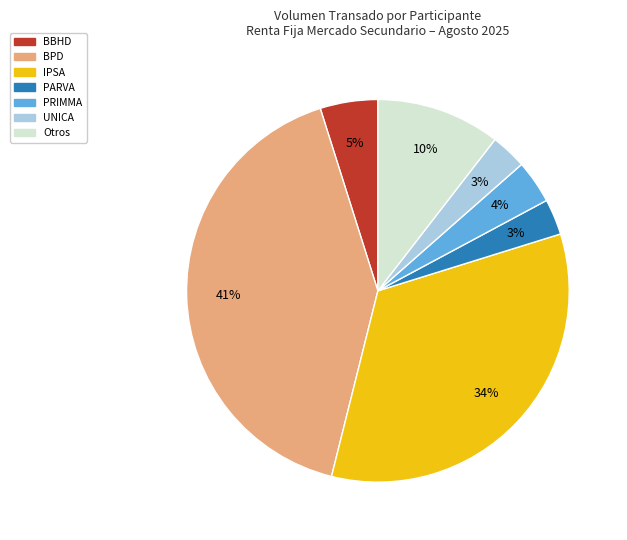

Between Otros and BPD, which is larger?

BPD